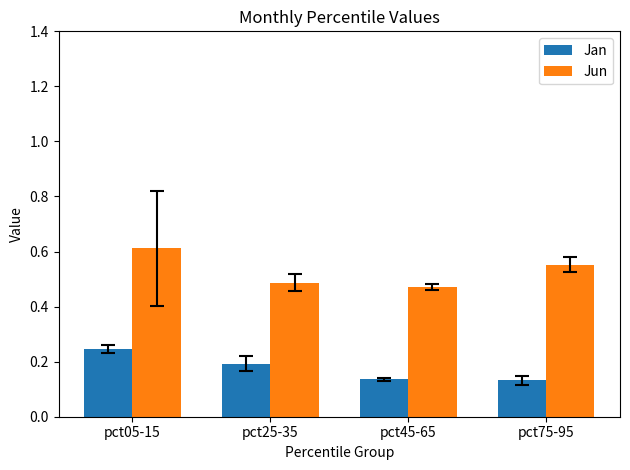

What is the sum of the Jun values at pct75-95 and pct45-65?

1.0